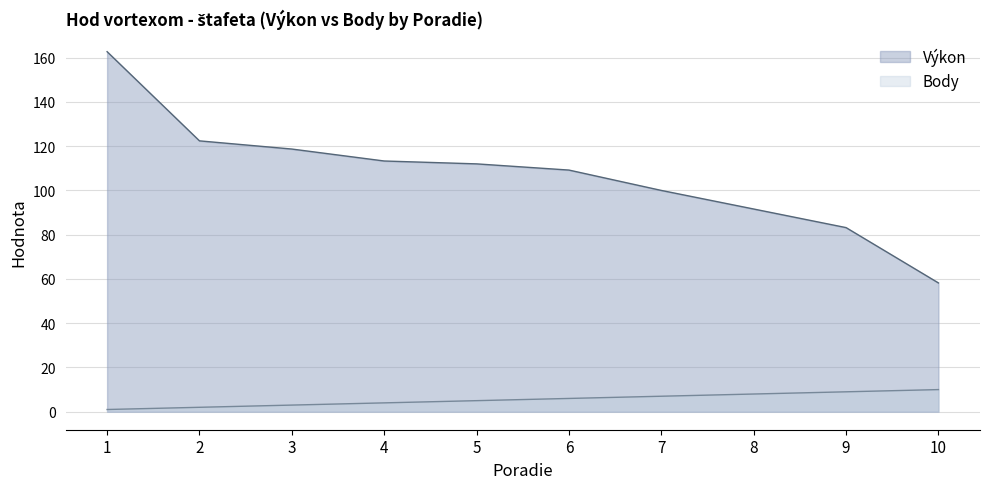

The Body series shows 3.0 at 3. True or false?

True